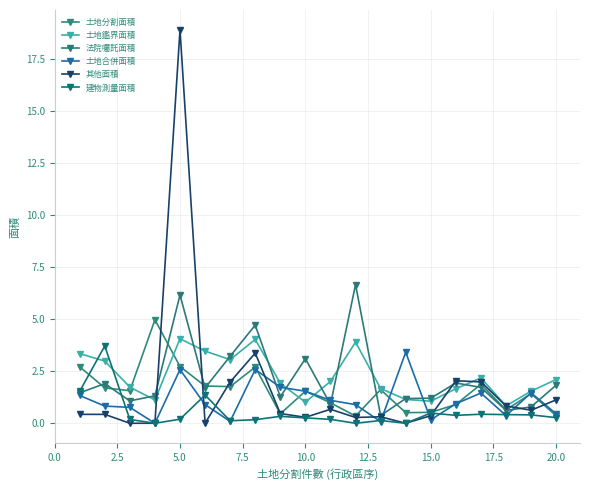

Which series has the largest range (max minus min)?

其他面積